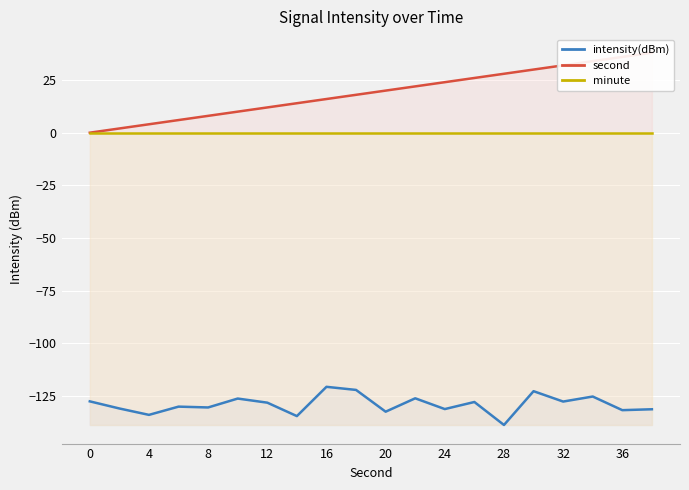

Is it true that intensity(dBm) equals -27.2 at 0?

False